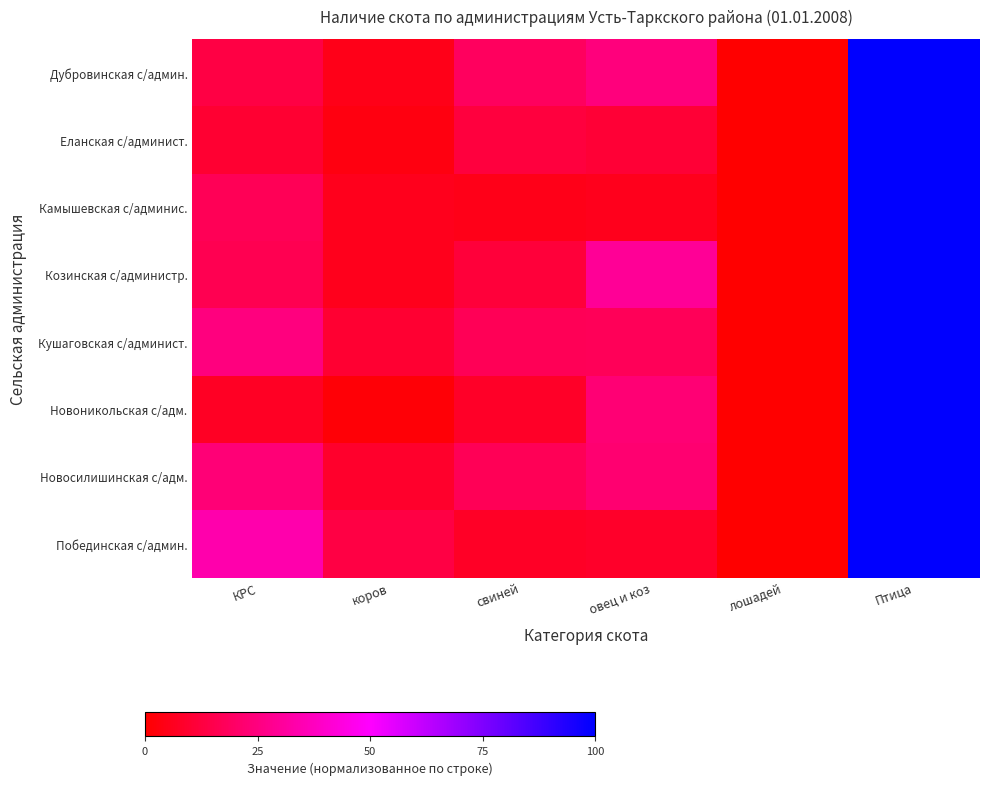

Reading left to right, extract all data points from this chart.

Дубровинская с/админ.: КРС=0.1	коров=0.0	свиней=0.2	овец и коз=0.2	лошадей=0.0	Птица=1.0
Еланская с/админист.: КРС=0.1	коров=0.0	свиней=0.1	овец и коз=0.1	лошадей=0.0	Птица=1.0
Камышевская с/админис.: КРС=0.2	коров=0.1	свиней=0.0	овец и коз=0.1	лошадей=0.0	Птица=1.0
Козинская с/администр.: КРС=0.2	коров=0.1	свиней=0.1	овец и коз=0.3	лошадей=0.0	Птица=1.0
Кушаговская с/админист.: КРС=0.2	коров=0.1	свиней=0.2	овец и коз=0.2	лошадей=0.0	Птица=1.0
Новоникольская с/адм.: КРС=0.1	коров=0.0	свиней=0.1	овец и коз=0.2	лошадей=0.0	Птица=1.0
Новосилишинская с/адм.: КРС=0.2	коров=0.1	свиней=0.2	овец и коз=0.2	лошадей=0.0	Птица=1.0
Побединская с/админ.: КРС=0.3	коров=0.1	свиней=0.1	овец и коз=0.1	лошадей=0.0	Птица=1.0